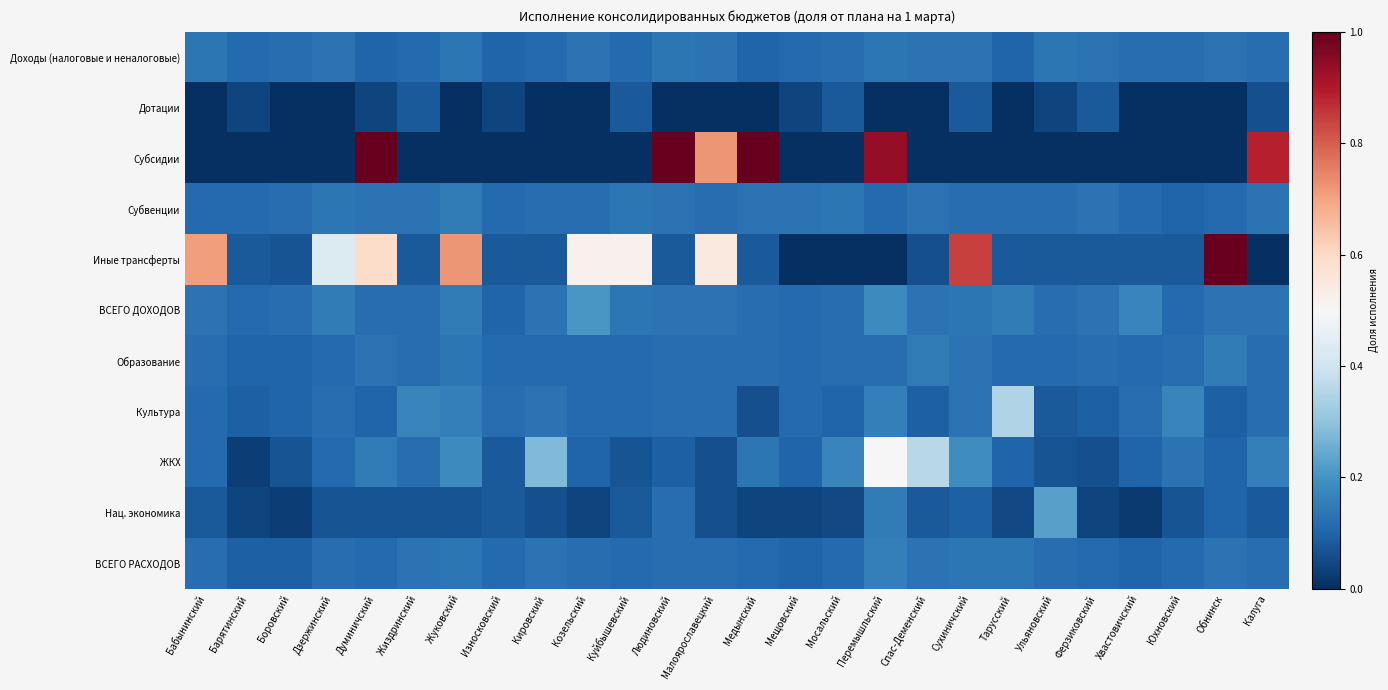

Reading right to left, extract all data points from this chart.

Доходы (налоговые и неналоговые): Калуга=0.1	Обнинск=0.1	Юхновский=0.1	Хвастовичский=0.1	Ферзиковский=0.1	Ульяновский=0.1	Тарусский=0.1	Сухиничский=0.1	Спас-Деменский=0.1	Перемышльский=0.1	Мосальский=0.1	Мещовский=0.1	Медынский=0.1	Малоярославецкий=0.1	Людиновский=0.1	Куйбышевский=0.1	Козельский=0.1	Кировский=0.1	Износковский=0.1	Жуковский=0.1	Жиздринский=0.1	Думиничский=0.1	Дзержинский=0.1	Боровский=0.1	Барятинский=0.1	Бабынинский=0.1
Дотации: Калуга=0.1	Обнинск=0.0	Юхновский=0.0	Хвастовичский=0.0	Ферзиковский=0.1	Ульяновский=0.0	Тарусский=0.0	Сухиничский=0.1	Спас-Деменский=0.0	Перемышльский=0.0	Мосальский=0.1	Мещовский=0.0	Медынский=0.0	Малоярославецкий=0.0	Людиновский=0.0	Куйбышевский=0.1	Козельский=0.0	Кировский=0.0	Износковский=0.0	Жуковский=0.0	Жиздринский=0.1	Думиничский=0.0	Дзержинский=0.0	Боровский=0.0	Барятинский=0.0	Бабынинский=0.0
Субсидии: Калуга=0.9	Обнинск=0.0	Юхновский=0.0	Хвастовичский=0.0	Ферзиковский=0.0	Ульяновский=0.0	Тарусский=0.0	Сухиничский=0.0	Спас-Деменский=0.0	Перемышльский=0.9	Мосальский=0.0	Мещовский=0.0	Медынский=1.0	Малоярославецкий=0.7	Людиновский=1.0	Куйбышевский=0.0	Козельский=0.0	Кировский=0.0	Износковский=0.0	Жуковский=0.0	Жиздринский=0.0	Думиничский=1.0	Дзержинский=0.0	Боровский=0.0	Барятинский=0.0	Бабынинский=0.0
Субвенции: Калуга=0.1	Обнинск=0.1	Юхновский=0.1	Хвастовичский=0.1	Ферзиковский=0.1	Ульяновский=0.1	Тарусский=0.1	Сухиничский=0.1	Спас-Деменский=0.1	Перемышльский=0.1	Мосальский=0.1	Мещовский=0.1	Медынский=0.1	Малоярославецкий=0.1	Людиновский=0.1	Куйбышевский=0.1	Козельский=0.1	Кировский=0.1	Износковский=0.1	Жуковский=0.1	Жиздринский=0.1	Думиничский=0.1	Дзержинский=0.1	Боровский=0.1	Барятинский=0.1	Бабынинский=0.1
Иные трансферты: Калуга=0.0	Обнинск=1.4	Юхновский=0.1	Хвастовичский=0.1	Ферзиковский=0.1	Ульяновский=0.1	Тарусский=0.1	Сухиничский=0.8	Спас-Деменский=0.1	Перемышльский=0.0	Мосальский=0.0	Мещовский=0.0	Медынский=0.1	Малоярославецкий=0.6	Людиновский=0.1	Куйбышевский=0.5	Козельский=0.5	Кировский=0.1	Износковский=0.1	Жуковский=0.7	Жиздринский=0.1	Думиничский=0.6	Дзержинский=0.4	Боровский=0.1	Барятинский=0.1	Бабынинский=0.7
ВСЕГО ДОХОДОВ: Калуга=0.1	Обнинск=0.1	Юхновский=0.1	Хвастовичский=0.2	Ферзиковский=0.1	Ульяновский=0.1	Тарусский=0.1	Сухиничский=0.1	Спас-Деменский=0.1	Перемышльский=0.2	Мосальский=0.1	Мещовский=0.1	Медынский=0.1	Малоярославецкий=0.1	Людиновский=0.1	Куйбышевский=0.1	Козельский=0.2	Кировский=0.1	Износковский=0.1	Жуковский=0.1	Жиздринский=0.1	Думиничский=0.1	Дзержинский=0.1	Боровский=0.1	Барятинский=0.1	Бабынинский=0.1
Образование: Калуга=0.1	Обнинск=0.1	Юхновский=0.1	Хвастовичский=0.1	Ферзиковский=0.1	Ульяновский=0.1	Тарусский=0.1	Сухиничский=0.1	Спас-Деменский=0.1	Перемышльский=0.1	Мосальский=0.1	Мещовский=0.1	Медынский=0.1	Малоярославецкий=0.1	Людиновский=0.1	Куйбышевский=0.1	Козельский=0.1	Кировский=0.1	Износковский=0.1	Жуковский=0.1	Жиздринский=0.1	Думиничский=0.1	Дзержинский=0.1	Боровский=0.1	Барятинский=0.1	Бабынинский=0.1
Культура: Калуга=0.1	Обнинск=0.1	Юхновский=0.2	Хвастовичский=0.1	Ферзиковский=0.1	Ульяновский=0.1	Тарусский=0.3	Сухиничский=0.1	Спас-Деменский=0.1	Перемышльский=0.2	Мосальский=0.1	Мещовский=0.1	Медынский=0.1	Малоярославецкий=0.1	Людиновский=0.1	Куйбышевский=0.1	Козельский=0.1	Кировский=0.1	Износковский=0.1	Жуковский=0.2	Жиздринский=0.2	Думиничский=0.1	Дзержинский=0.1	Боровский=0.1	Барятинский=0.1	Бабынинский=0.1
ЖКХ: Калуга=0.2	Обнинск=0.1	Юхновский=0.1	Хвастовичский=0.1	Ферзиковский=0.1	Ульяновский=0.1	Тарусский=0.1	Сухиничский=0.2	Спас-Деменский=0.4	Перемышльский=0.5	Мосальский=0.2	Мещовский=0.1	Медынский=0.1	Малоярославецкий=0.1	Людиновский=0.1	Куйбышевский=0.1	Козельский=0.1	Кировский=0.3	Износковский=0.1	Жуковский=0.2	Жиздринский=0.1	Думиничский=0.1	Дзержинский=0.1	Боровский=0.1	Барятинский=0.0	Бабынинский=0.1
Нац. экономика: Калуга=0.1	Обнинск=0.1	Юхновский=0.1	Хвастовичский=0.0	Ферзиковский=0.0	Ульяновский=0.2	Тарусский=0.1	Сухиничский=0.1	Спас-Деменский=0.1	Перемышльский=0.1	Мосальский=0.1	Мещовский=0.0	Медынский=0.0	Малоярославецкий=0.1	Людиновский=0.1	Куйбышевский=0.1	Козельский=0.0	Кировский=0.1	Износковский=0.1	Жуковский=0.1	Жиздринский=0.1	Думиничский=0.1	Дзержинский=0.1	Боровский=0.0	Барятинский=0.0	Бабынинский=0.1
ВСЕГО РАСХОДОВ: Калуга=0.1	Обнинск=0.1	Юхновский=0.1	Хвастовичский=0.1	Ферзиковский=0.1	Ульяновский=0.1	Тарусский=0.1	Сухиничский=0.1	Спас-Деменский=0.1	Перемышльский=0.2	Мосальский=0.1	Мещовский=0.1	Медынский=0.1	Малоярославецкий=0.1	Людиновский=0.1	Куйбышевский=0.1	Козельский=0.1	Кировский=0.1	Износковский=0.1	Жуковский=0.1	Жиздринский=0.1	Думиничский=0.1	Дзержинский=0.1	Боровский=0.1	Барятинский=0.1	Бабынинский=0.1